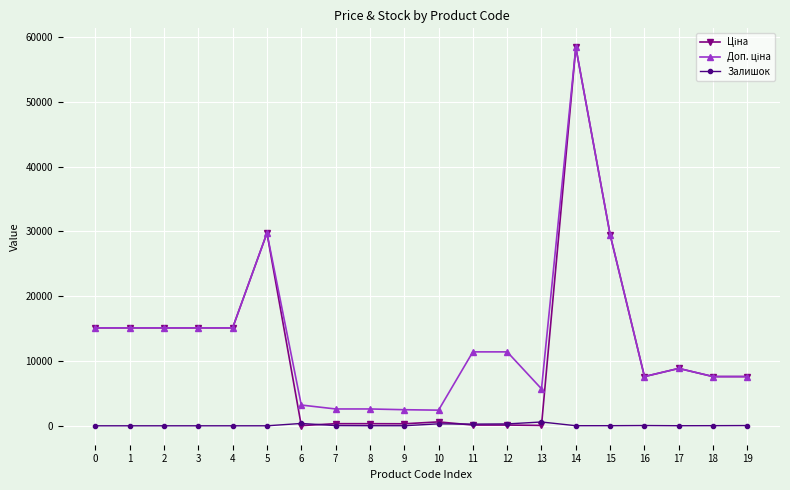

True or false: Залишок has more than 2 points higher than both neighbors.

True